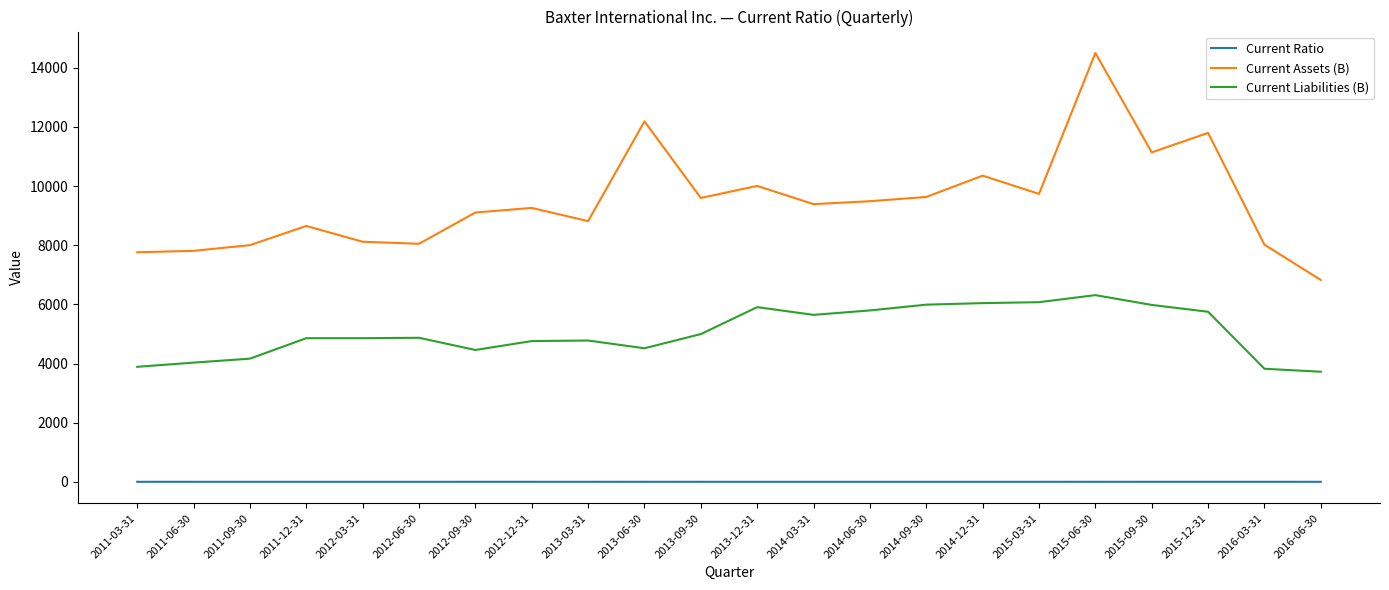

At which category does the chart reach its peak across all series?

2015-06-30